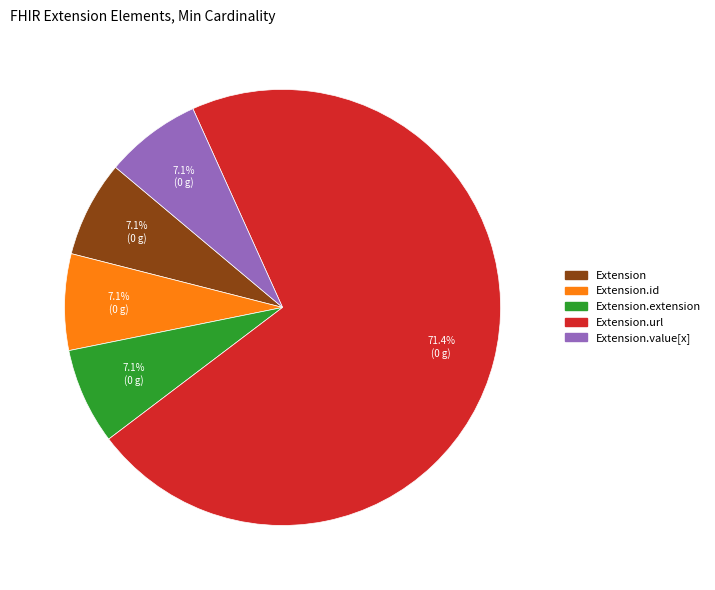

How many slices are in this pie chart?

5